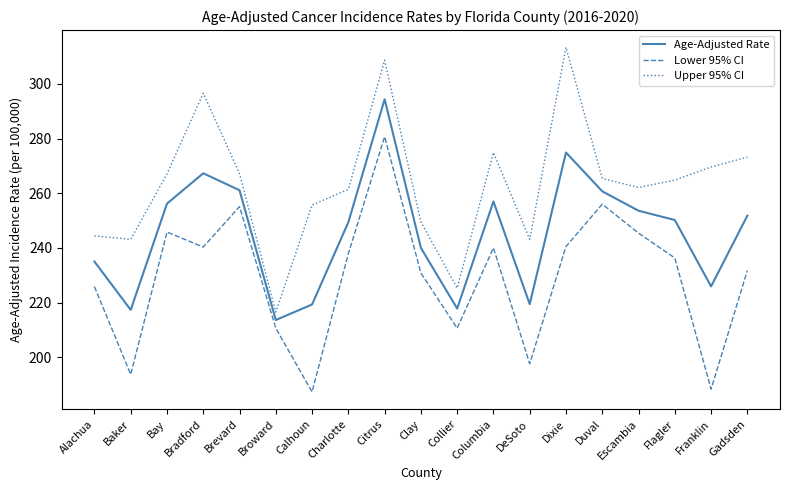

True or false: Lower 95% CI and Upper 95% CI cross at least once.

False